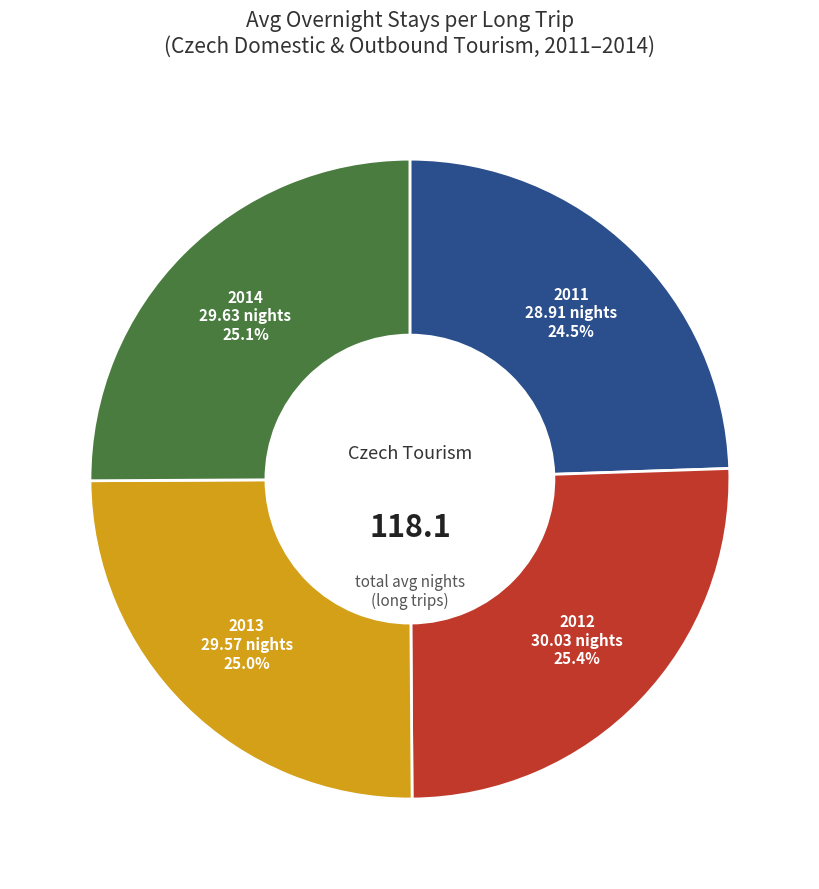

Is there a majority slice in this chart?

No